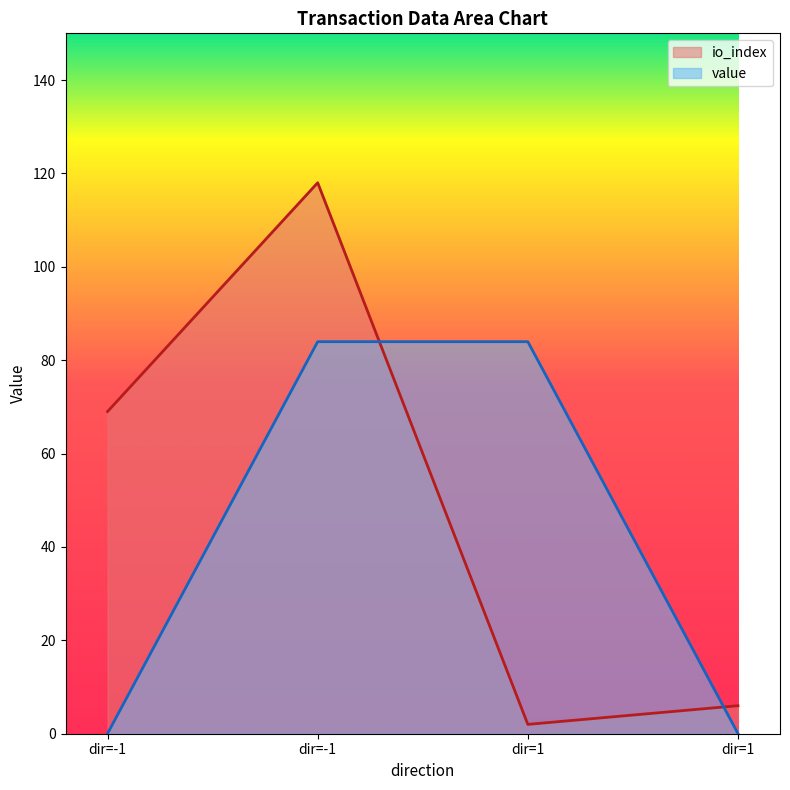

True or false: io_index has a value of 1.4 at dir=1.

False